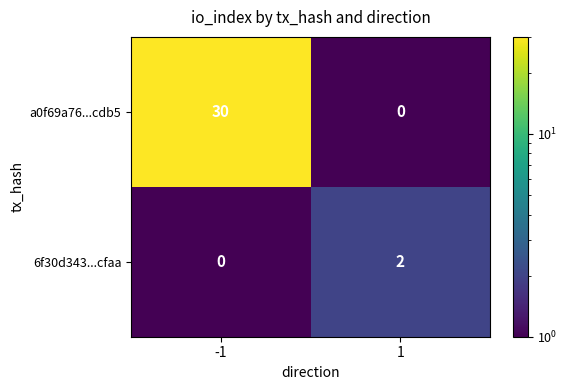

At how many categories does at least one series exceed 21?

1